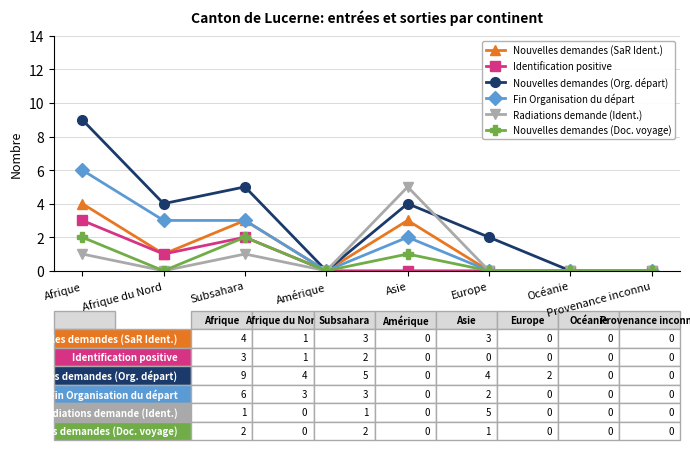

What are all the series names shown in the legend?

Nouvelles demandes (SaR Ident.), Identification positive, Nouvelles demandes (Org. départ), Fin Organisation du départ, Radiations demande (Ident.), Nouvelles demandes (Doc. voyage)